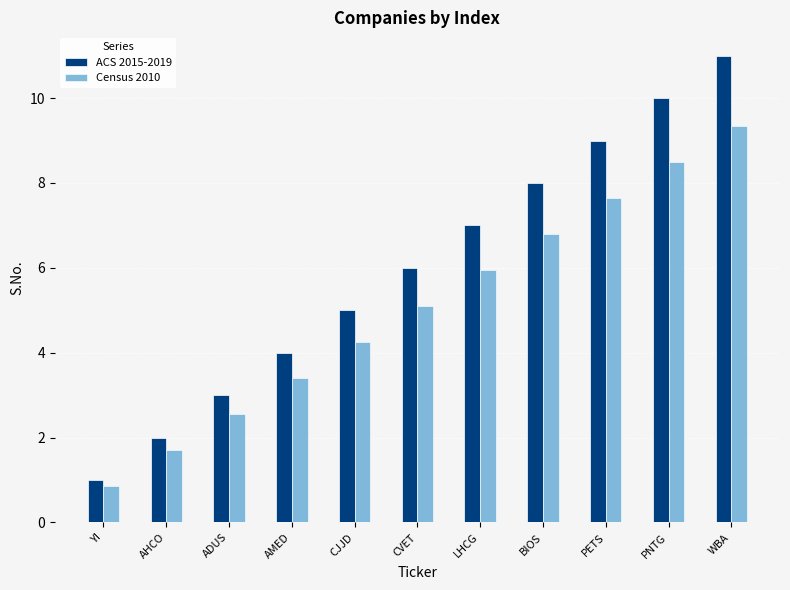

What are all the series names shown in the legend?

ACS 2015-2019, Census 2010